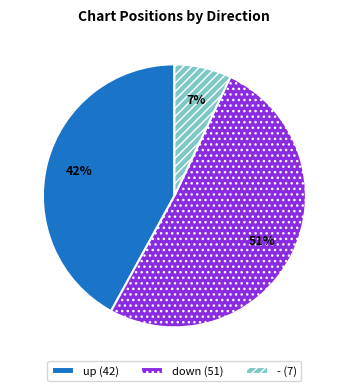

What is the majority slice?

down